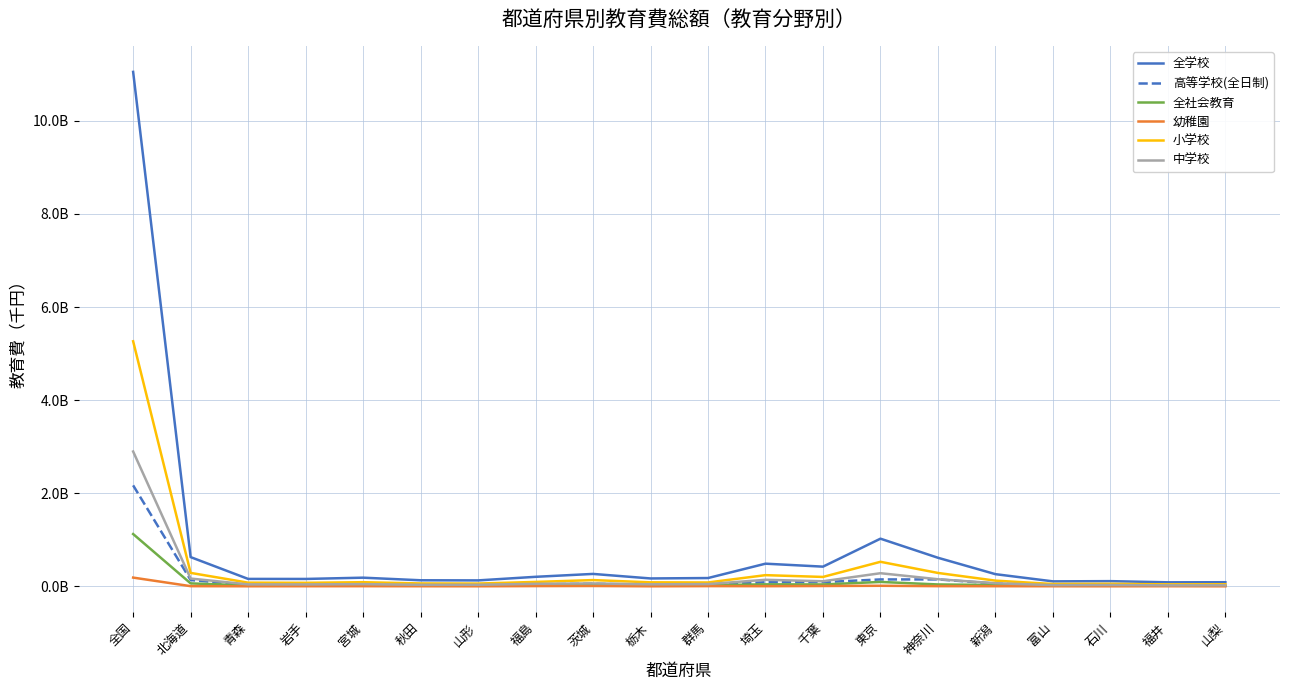

Between 群馬 and 神奈川, which series saw the biggest shift?

全学校